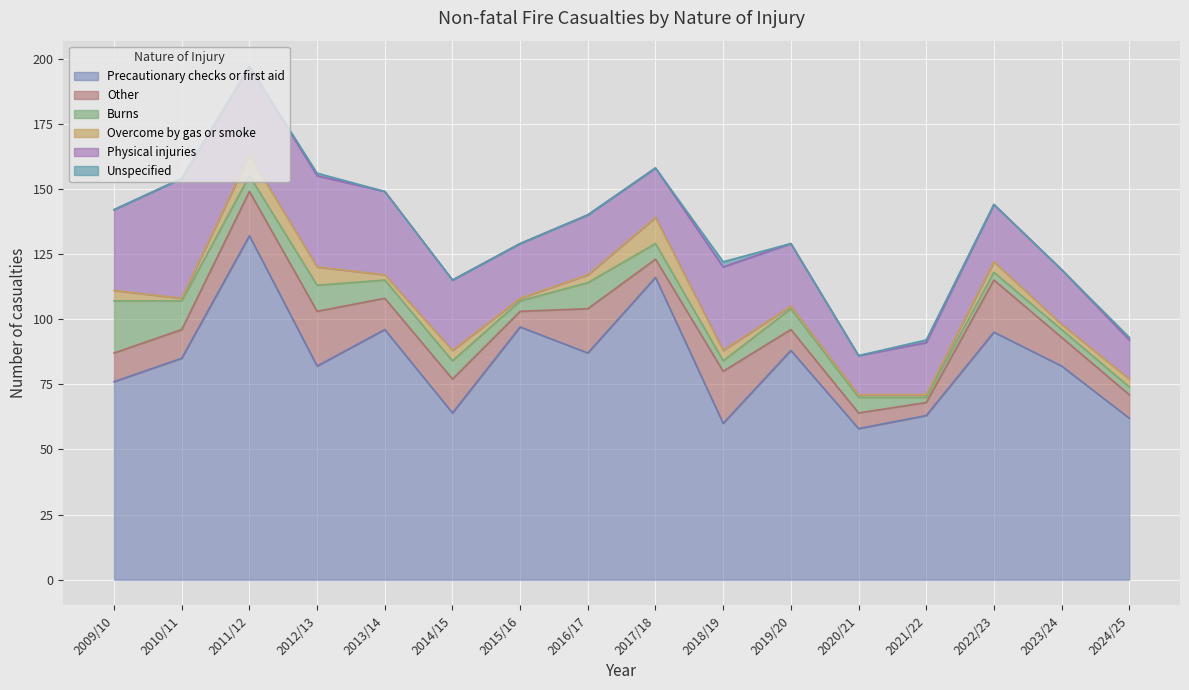

List the series in order of their peak value, highest first.

Precautionary checks or first aid, Physical injuries, Other, Burns, Overcome by gas or smoke, Unspecified